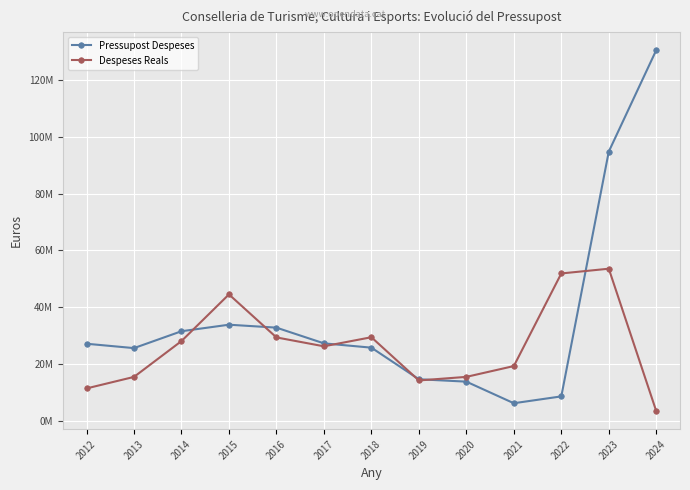

What is the value of the Pressupost Despeses point at the 2nd from the left?

25623888.0